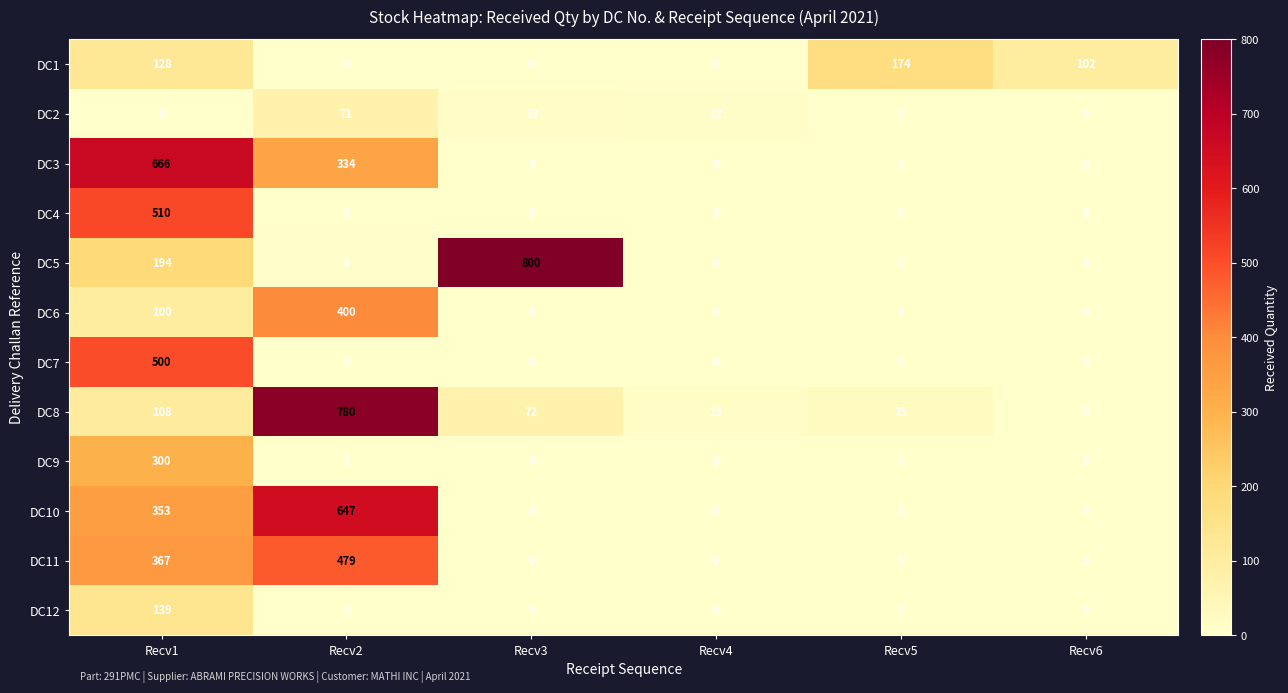

Between Recv4 and Recv5, which series saw the biggest shift?

DC1